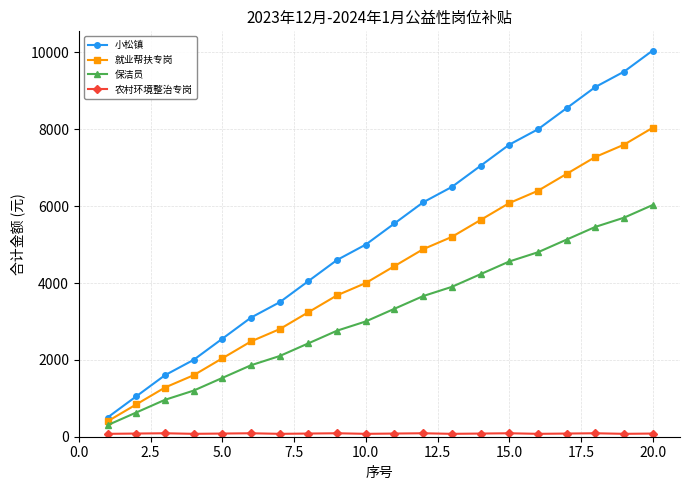

What is the minimum value for 就业帮扶专岗?

400.0